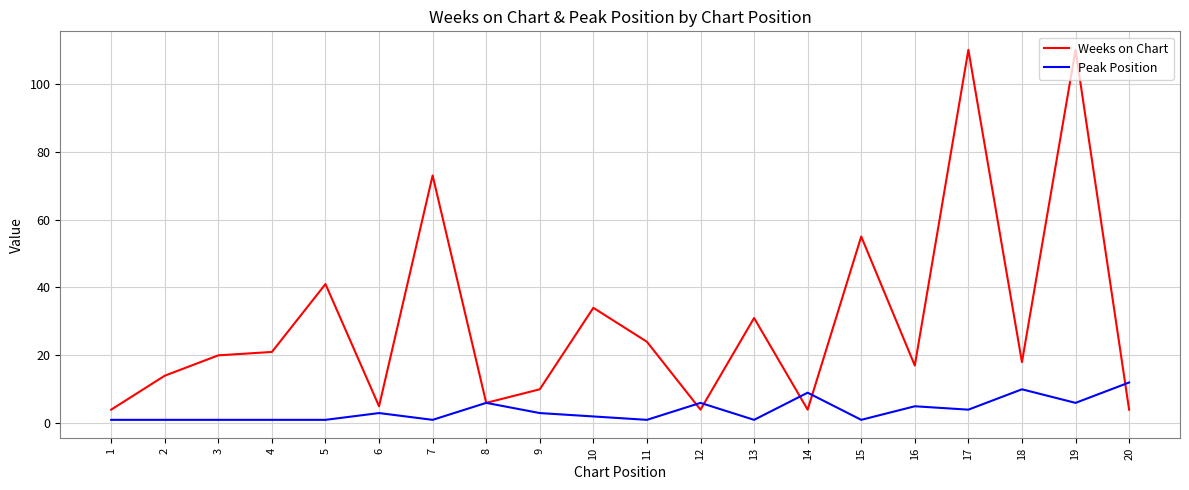

List the series in order of their peak value, lowest first.

Peak Position, Weeks on Chart